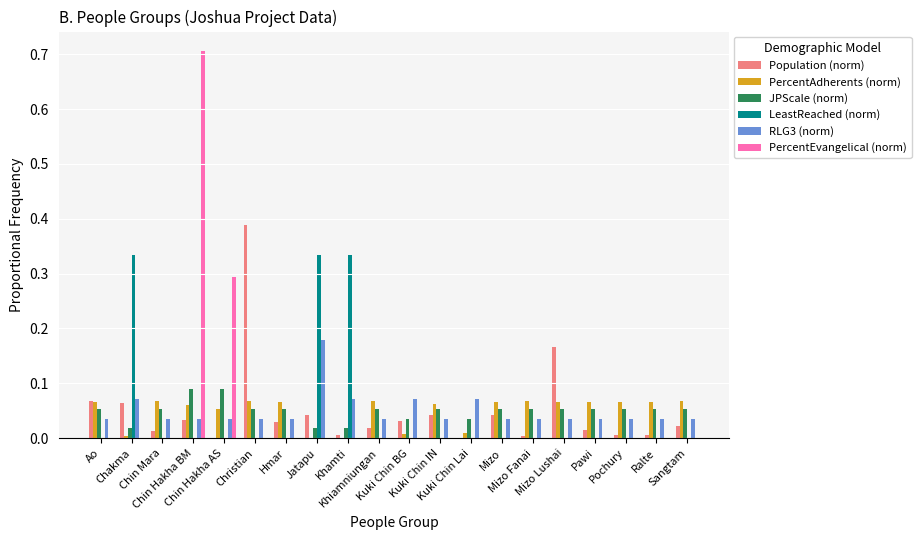

Read the JPScale (norm) value at Kuki Chin IN.

0.1